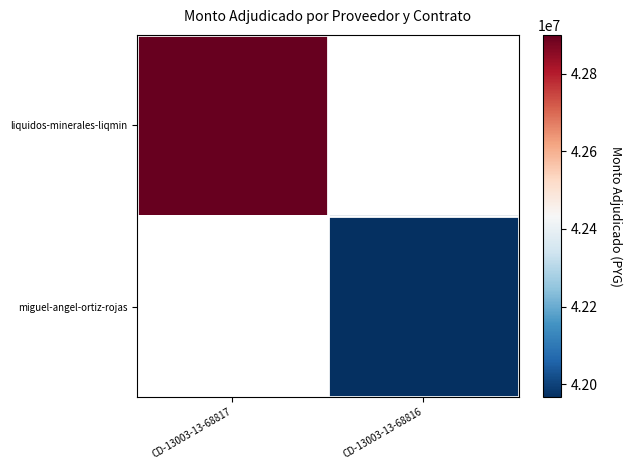

Rank the series at CD-13003-13-68817 from lowest to highest value.

liquidos-minerales-liqmin, miguel-angel-ortiz-rojas